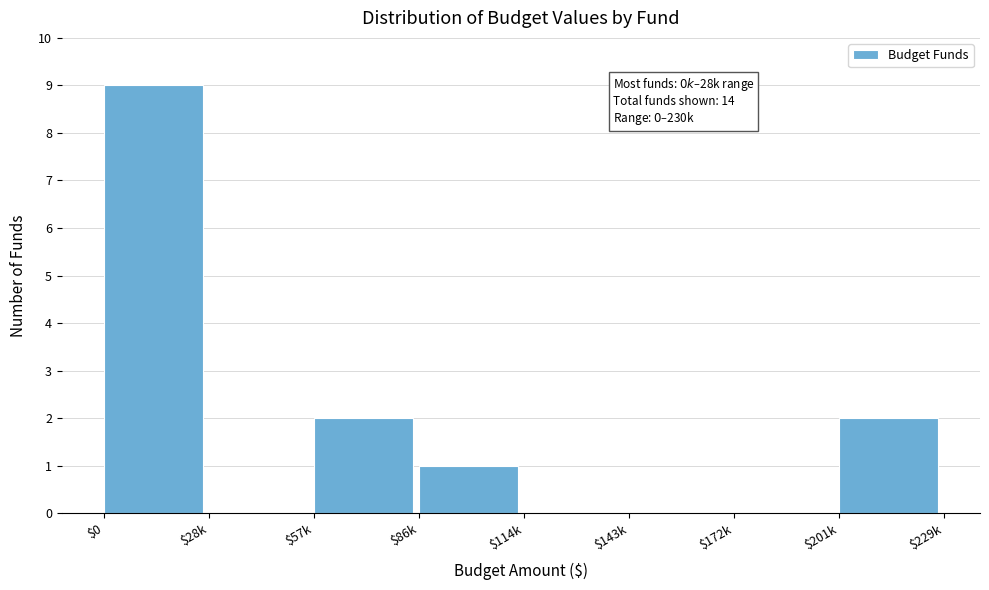

The value at $28k is 0. True or false?

True